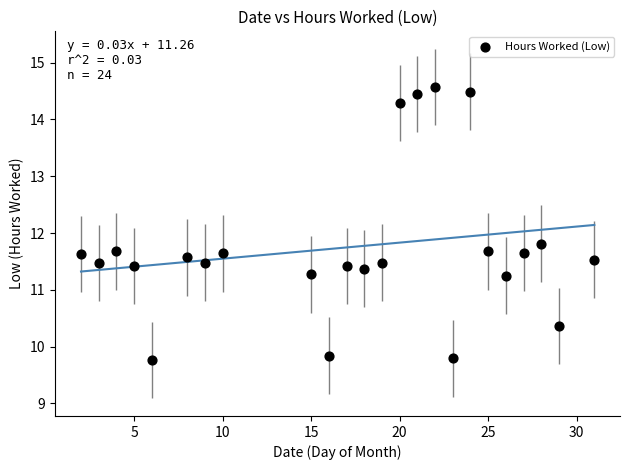

What is the range of Y values (max minus min)?

4.8